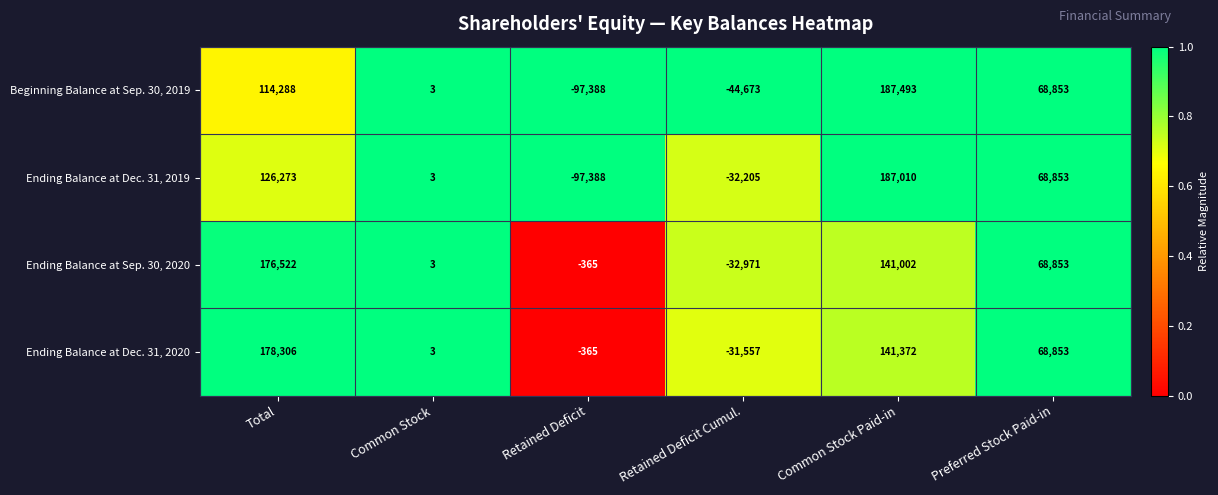

Reading left to right, list all the values displayed in this chart.

Beginning Balance at Sep. 30, 2019: 114288	3	-97388	-44673	187493	68853
Ending Balance at Dec. 31, 2019: 126273	3	-97388	-32205	187010	68853
Ending Balance at Sep. 30, 2020: 176522	3	-365	-32971	141002	68853
Ending Balance at Dec. 31, 2020: 178306	3	-365	-31557	141372	68853